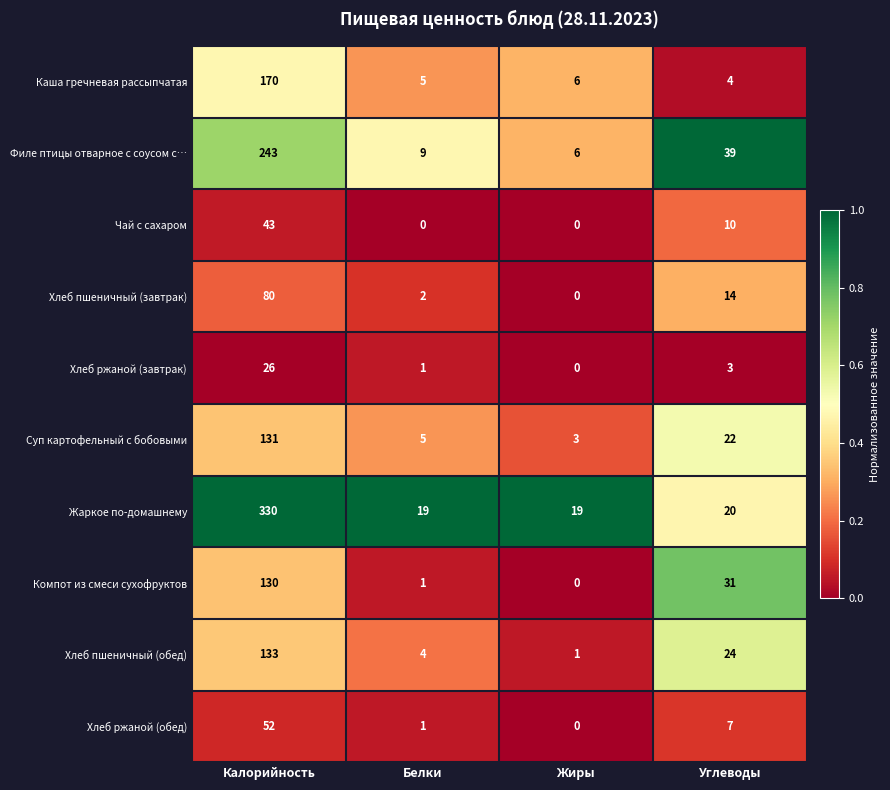

Count the number of data series in this chart.

10